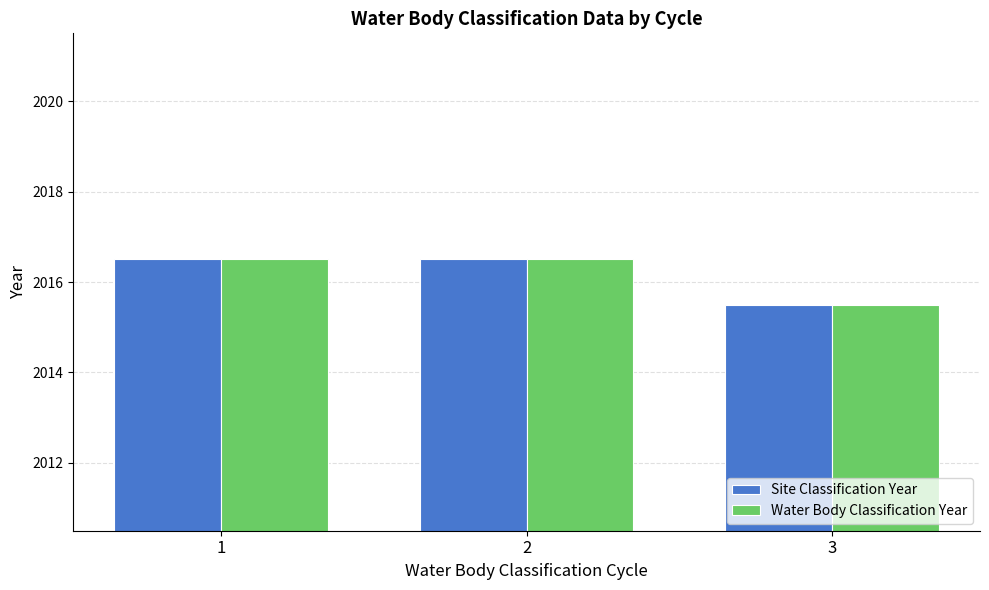

What is the highest value of the Site Classification Year series?

2016.5